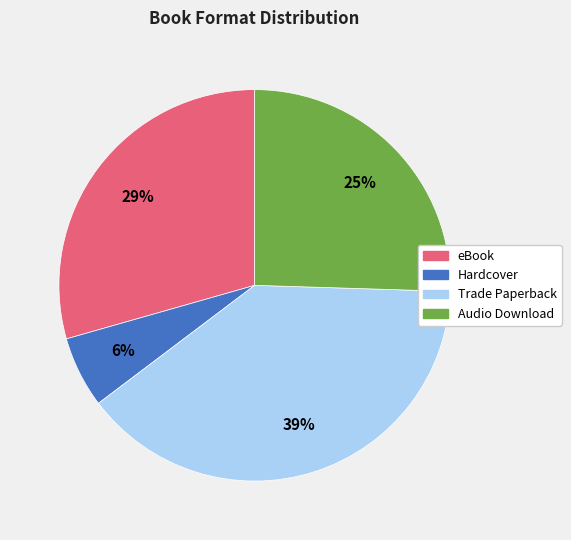

Is there any slice that represents more than half of the pie?

No